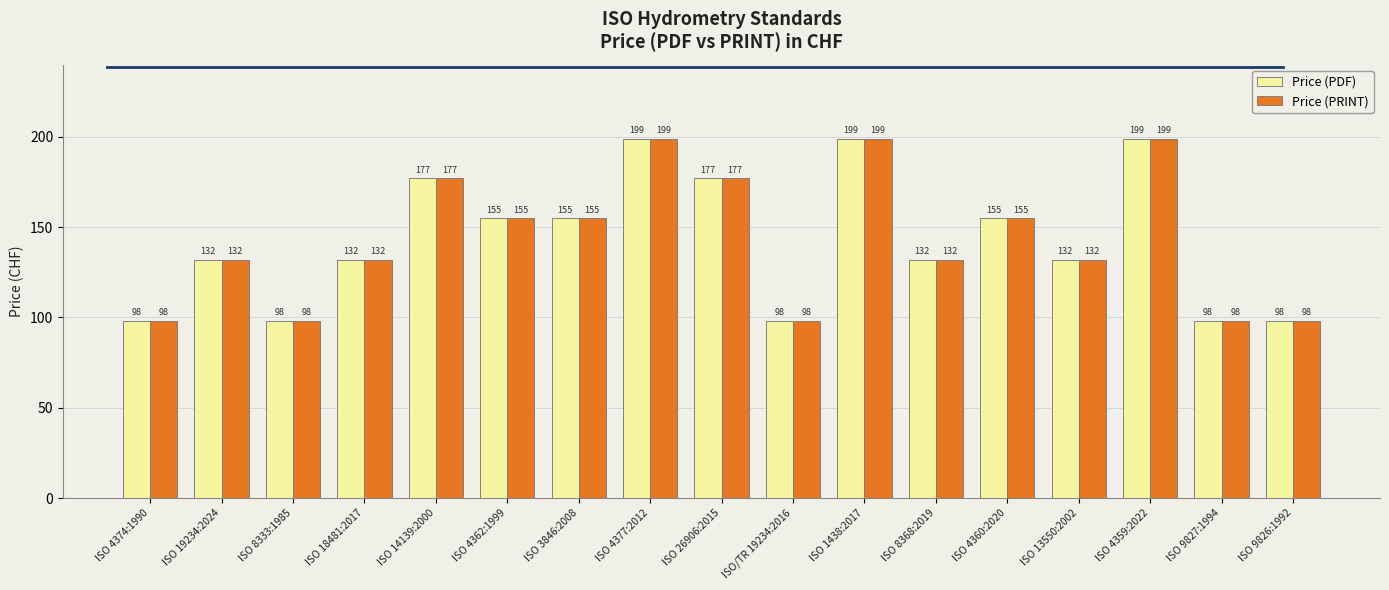

At how many categories does at least one series exceed 161?

5